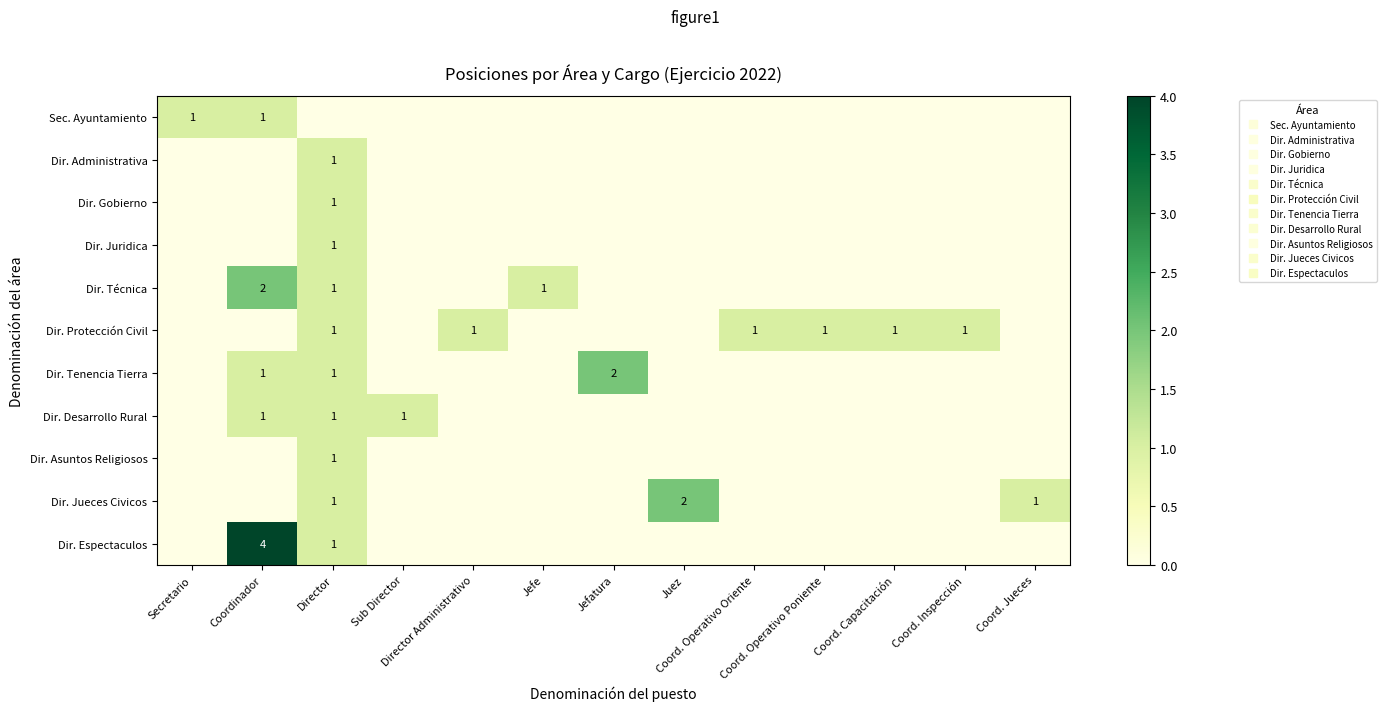

How many values in Dir. Protección Civil are above zero?

6